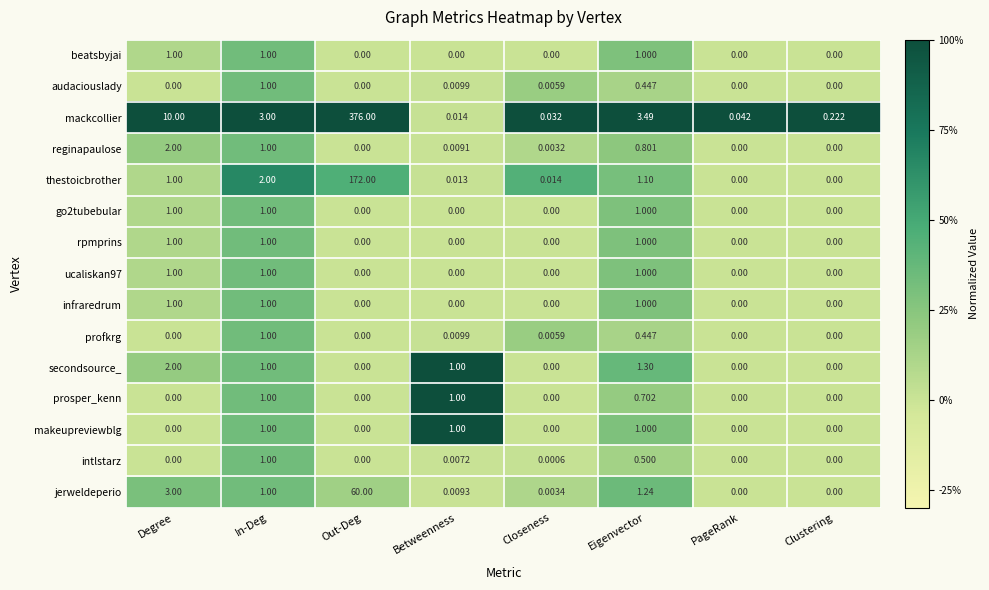

At which category is the sum across all series the highest?

Out-Deg